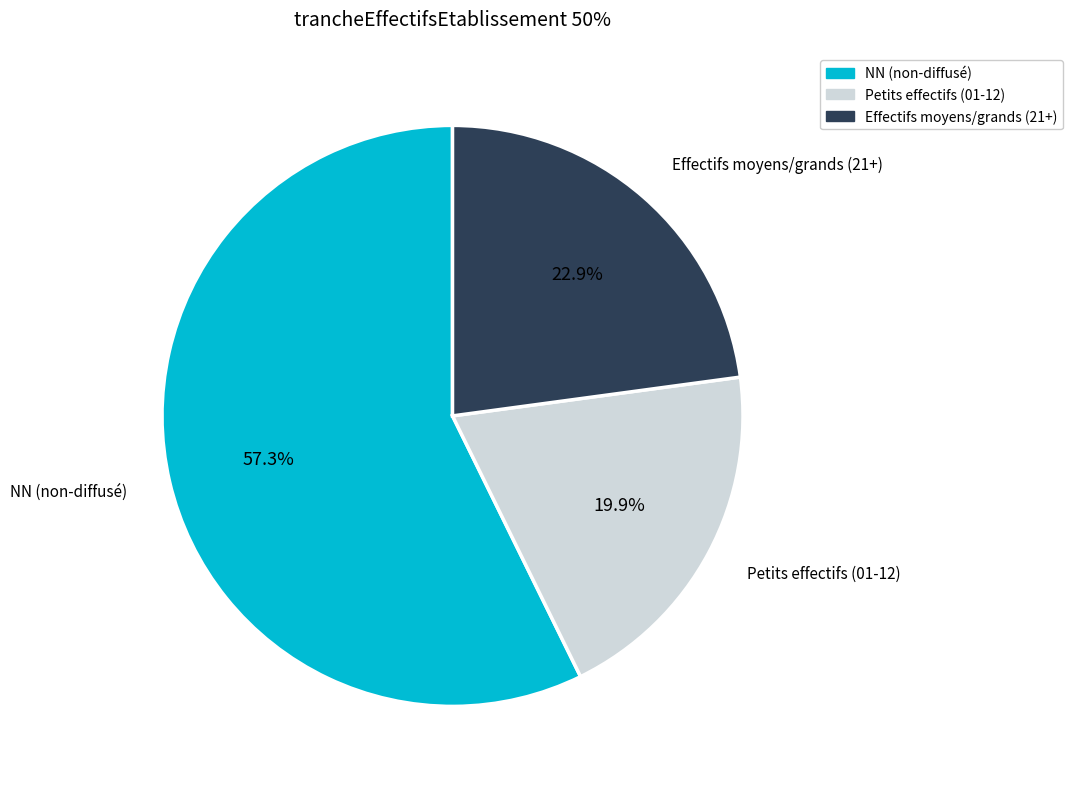

What is the ratio of the value at Petits effectifs (01-12) to the value at NN (non-diffusé)?

0.3